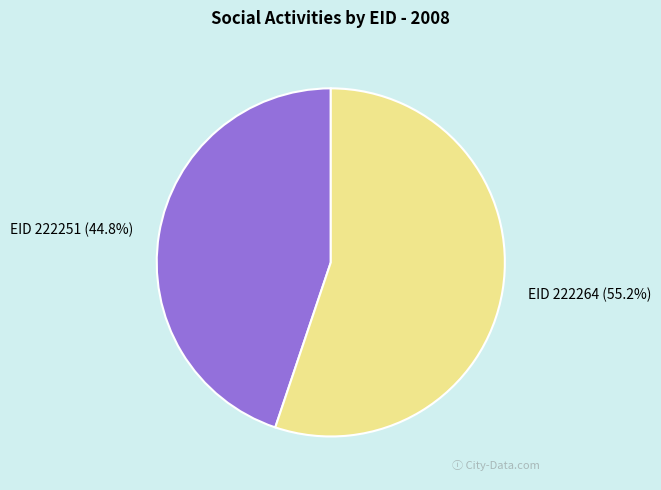

Is there any slice that represents more than half of the pie?

Yes